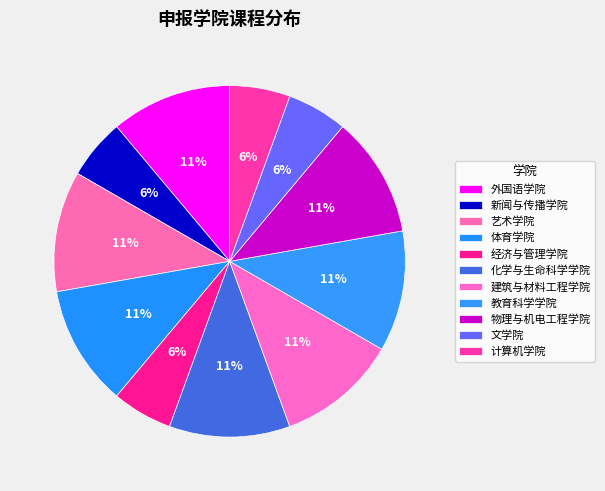

Is it true that 教育科学学院 is 11% of the pie?

True